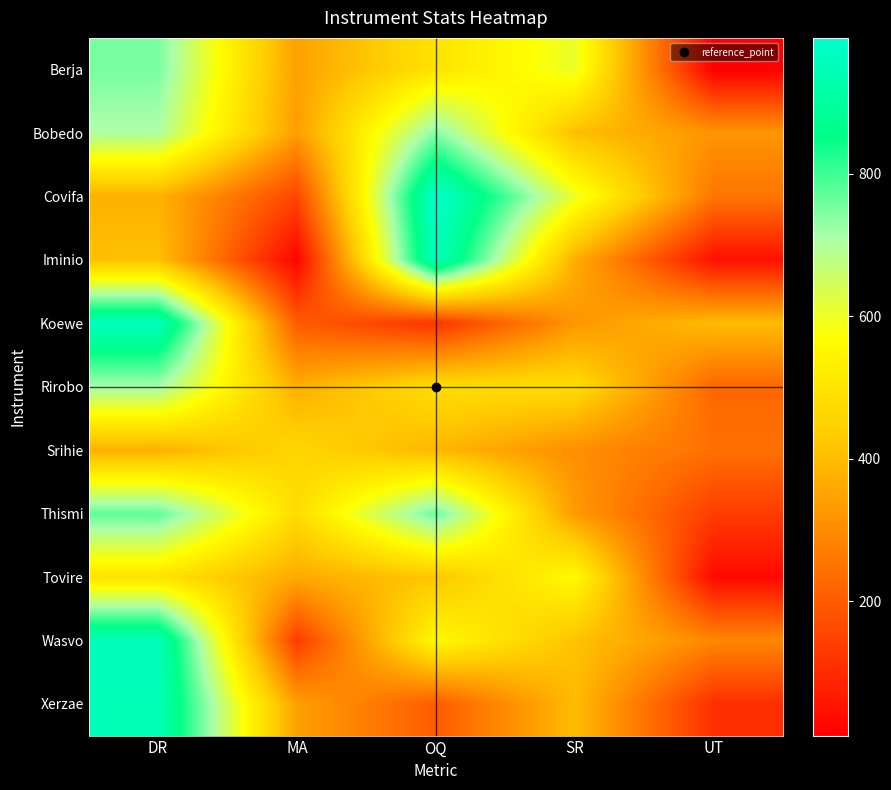

At which category is the sum across all series the highest?

DR